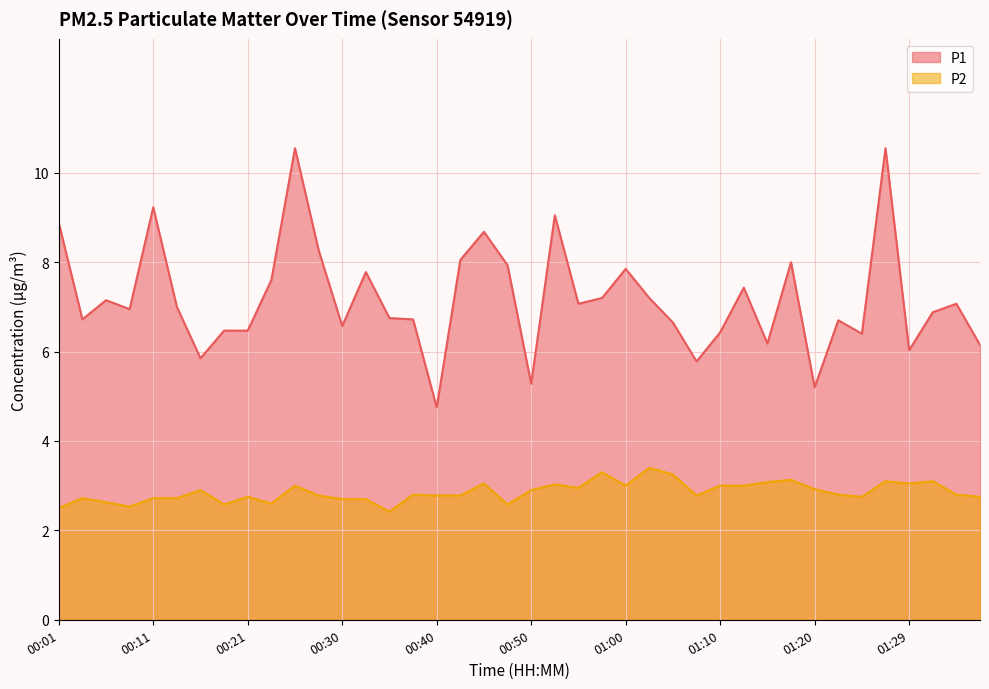

The value of P1 at 00:28 is 8.3. True or false?

True